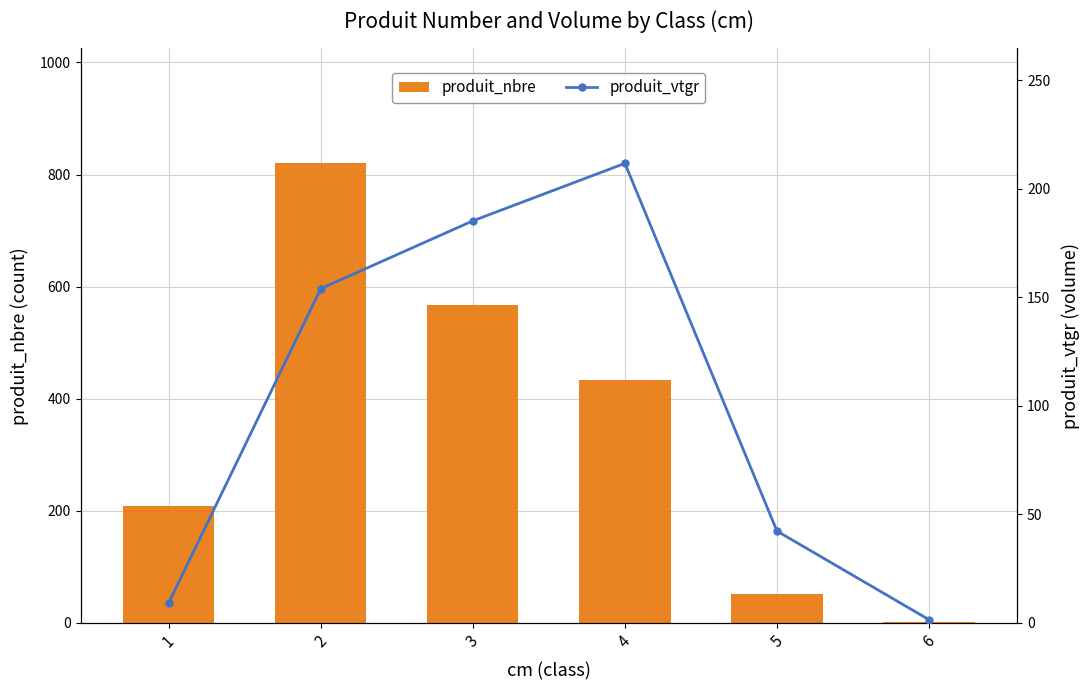

Which series has the widest spread of values?

produit_nbre